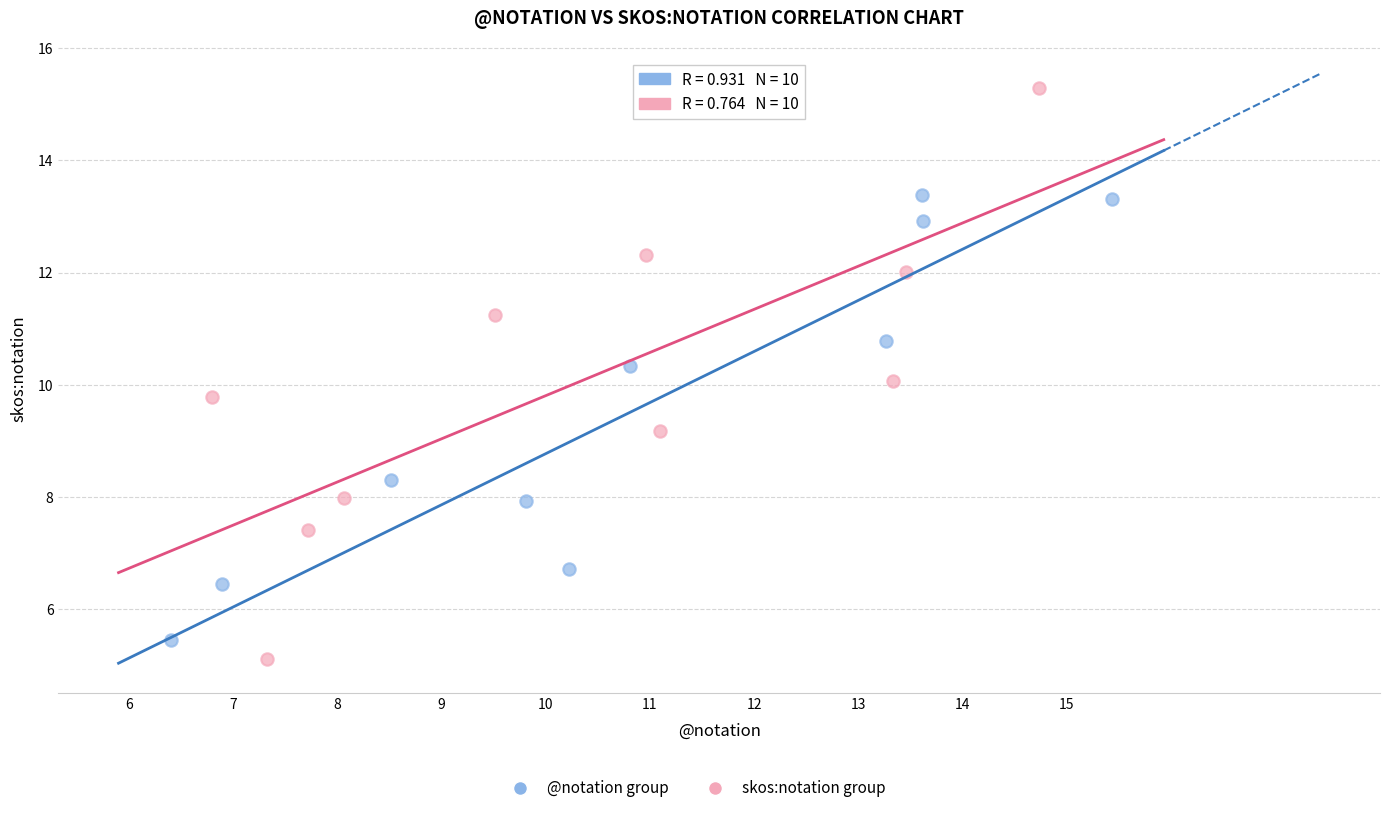

Which series contains the highest Y value?

skos:notation group